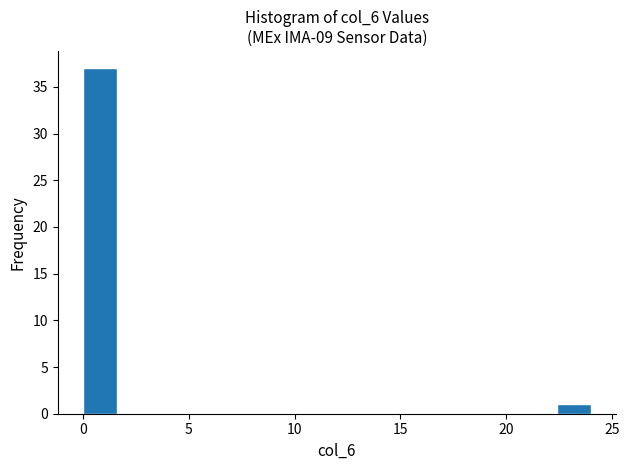

Around what value on the x-axis is the tallest bar? Give the approximate position of its centre, as read against the axis.

1.0